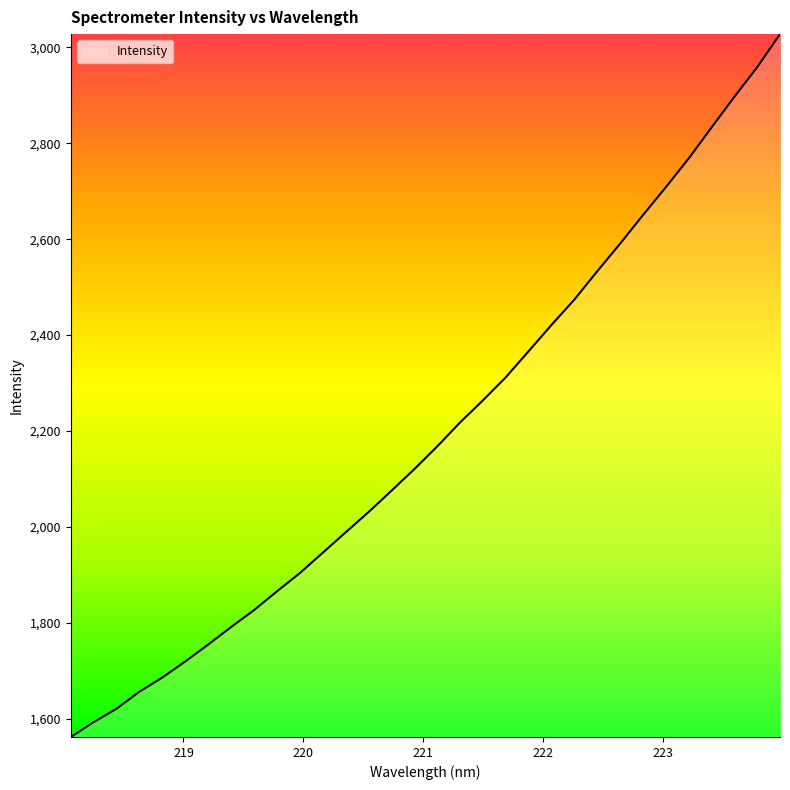

What is the minimum value shown in the chart?

1561.7